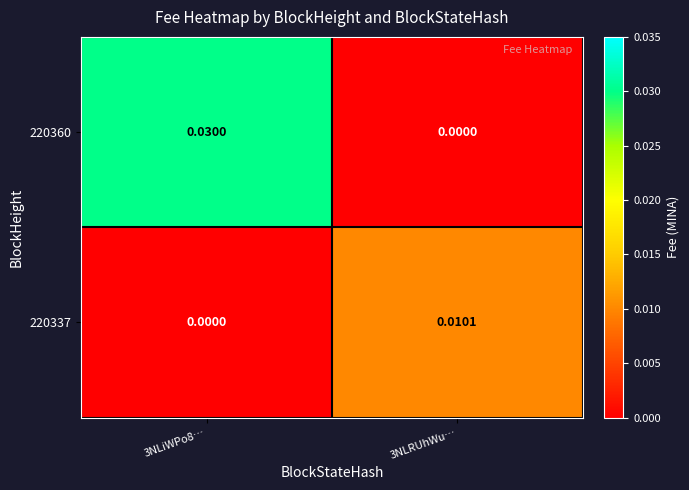

Between 3NLiWPo8… and 3NLRUhWu…, which series saw the biggest shift?

220360